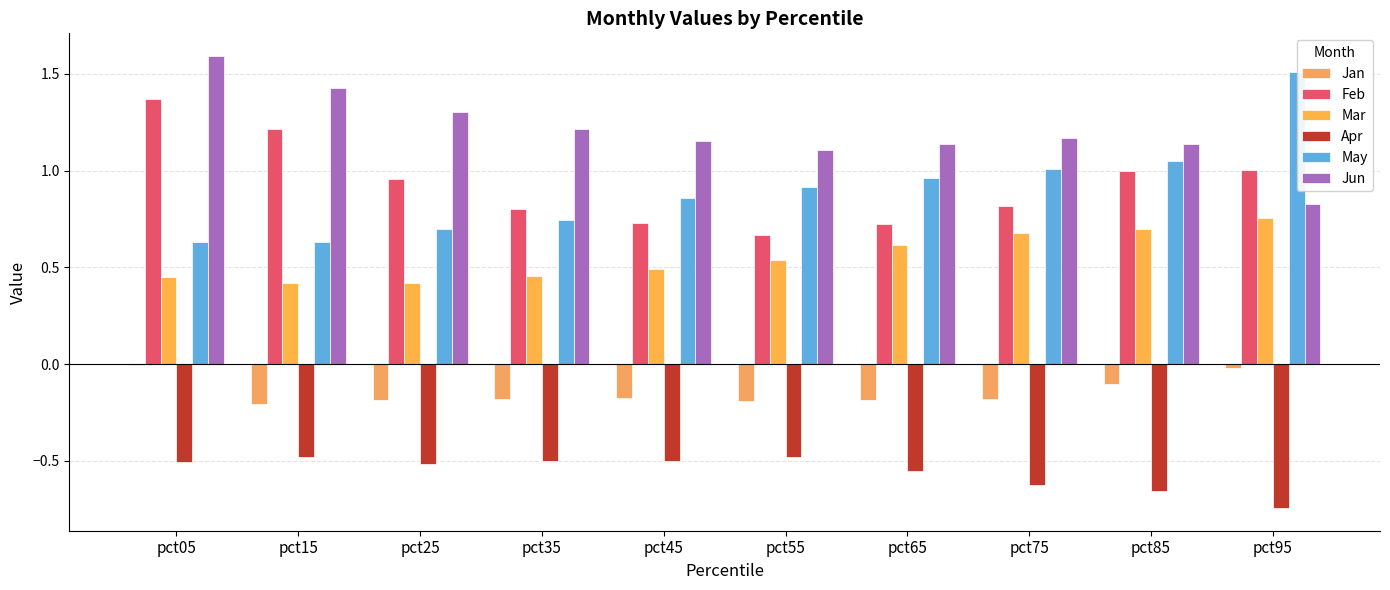

Reading left to right, list all the values displayed in this chart.

Jan: -0.0	-0.2	-0.2	-0.2	-0.2	-0.2	-0.2	-0.2	-0.1	-0.0
Feb: 1.4	1.2	1.0	0.8	0.7	0.7	0.7	0.8	1.0	1.0
Mar: 0.4	0.4	0.4	0.5	0.5	0.5	0.6	0.7	0.7	0.8
Apr: -0.5	-0.5	-0.5	-0.5	-0.5	-0.5	-0.6	-0.6	-0.7	-0.7
May: 0.6	0.6	0.7	0.7	0.9	0.9	1.0	1.0	1.0	1.5
Jun: 1.6	1.4	1.3	1.2	1.2	1.1	1.1	1.2	1.1	0.8